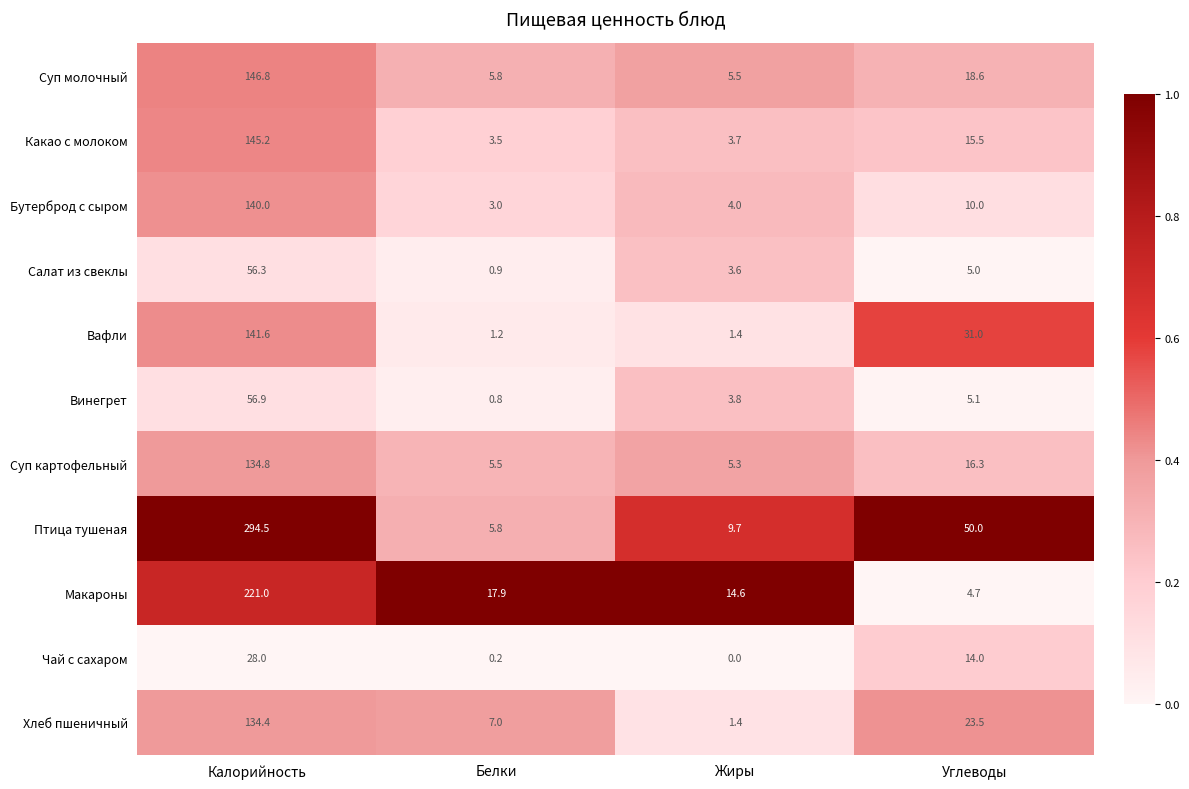

What is the total value across all series at Углеводы?

193.7